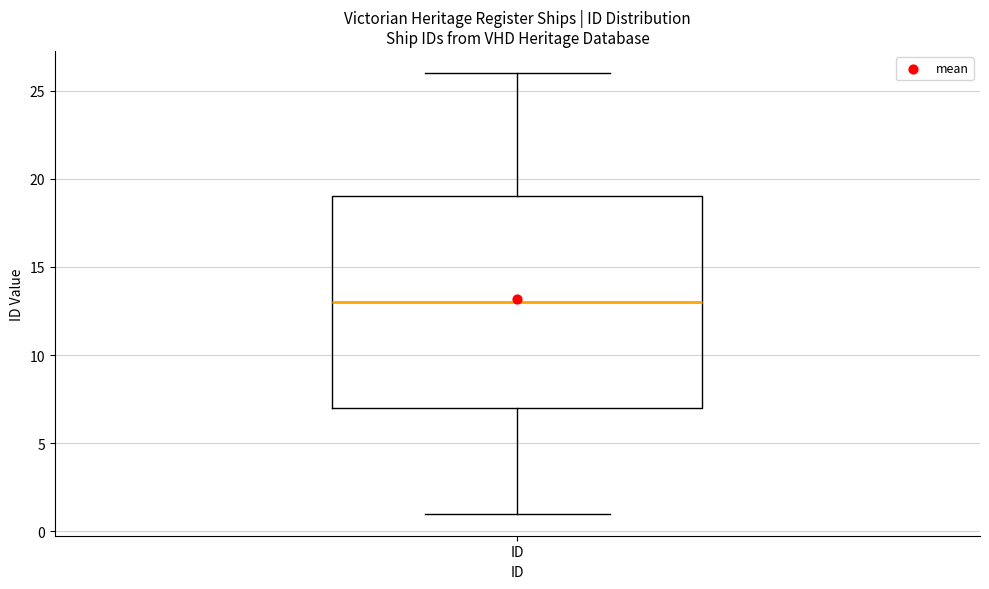

Where is the lower edge of the box for ID on the y-axis? The values are not printed on the chart, so give them approximately, as read against the axis.

7